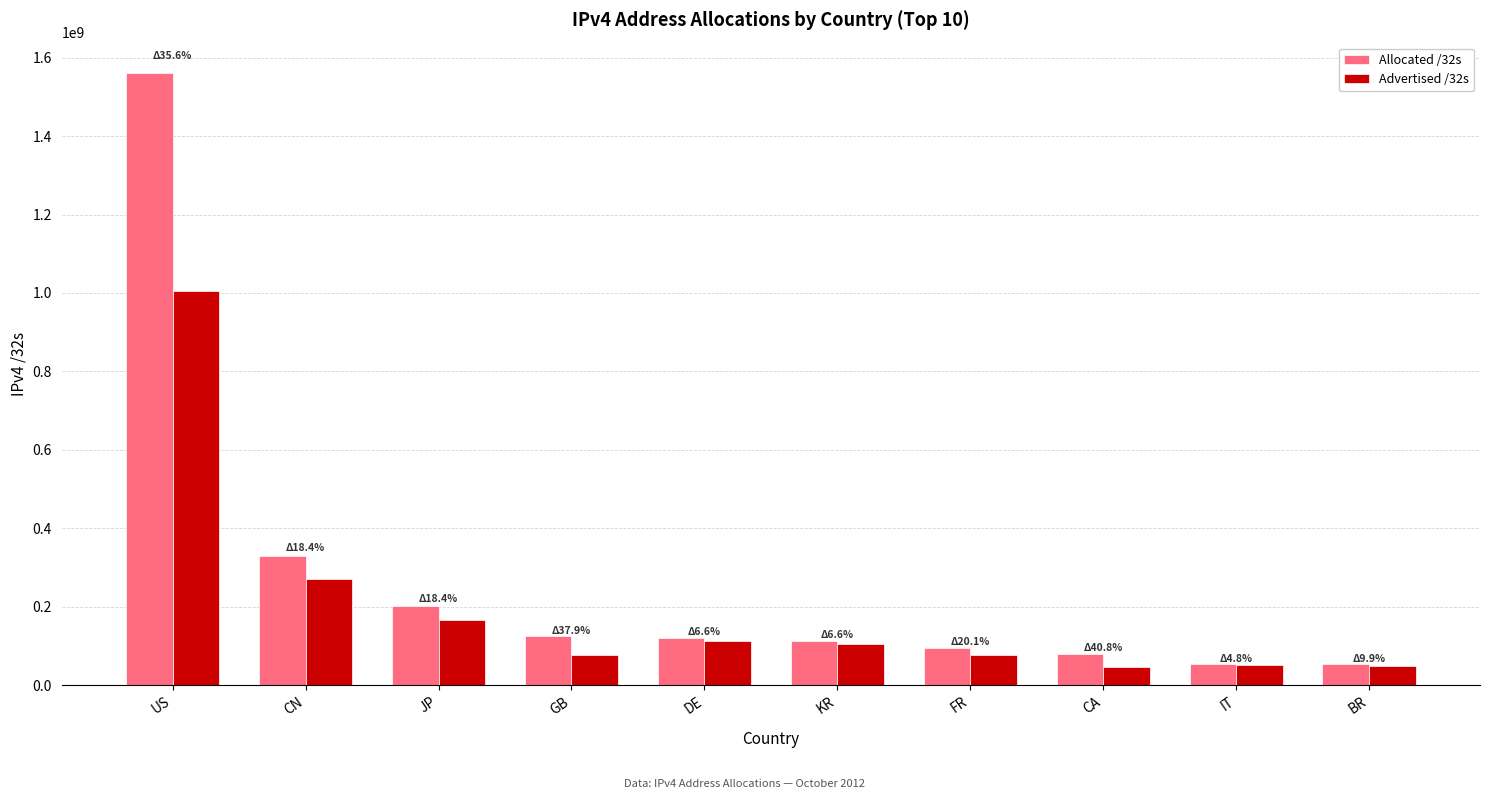

What is the highest value of the Advertised /32s series?

1004614280